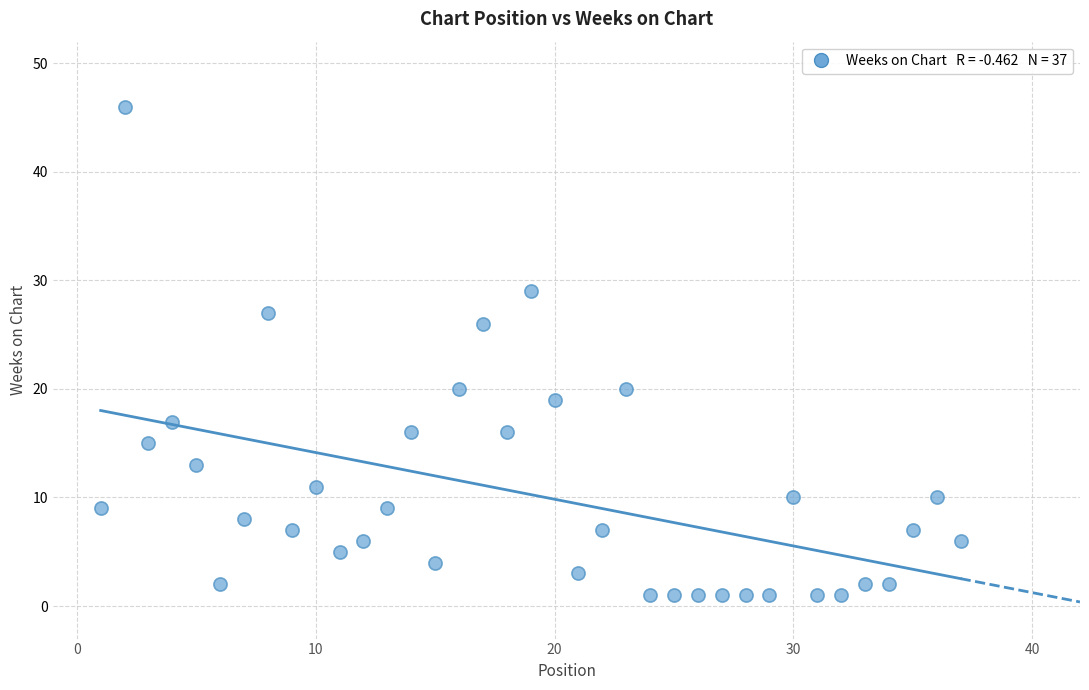

What is the range of Y values (max minus min)?

45